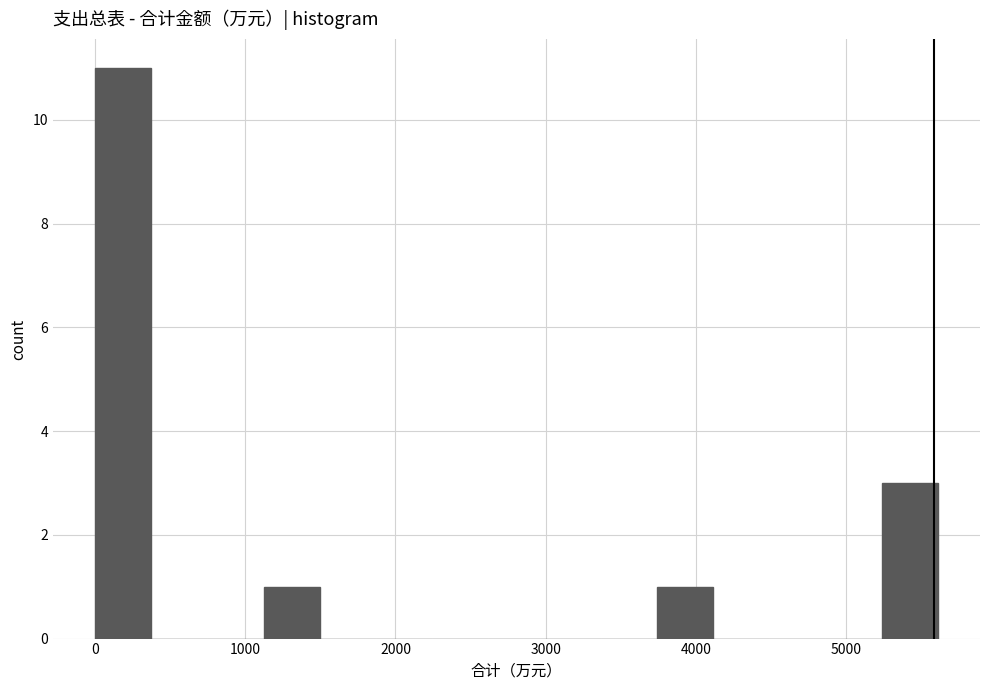

Read against the x-axis, roughly where is the centre of the tallest bar?

200